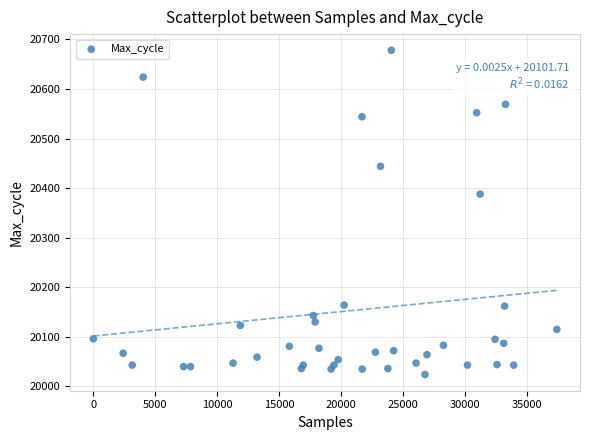

What Y value in the scatter plot is closest to 20351?

20388